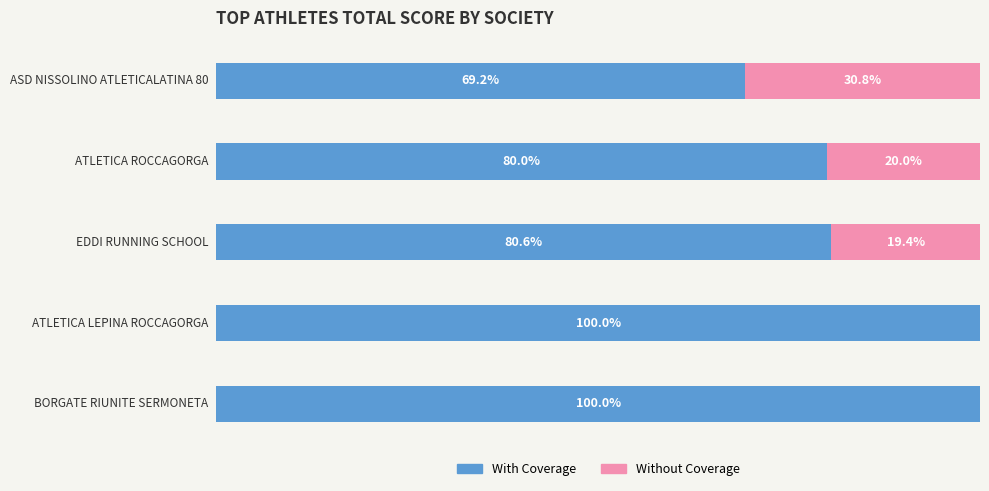

Reading right to left, extract all data points from this chart.

With Coverage: 69.2	80.0	80.6	100.0	100.0
Without Coverage: 30.8	20.0	19.4	0.0	0.0